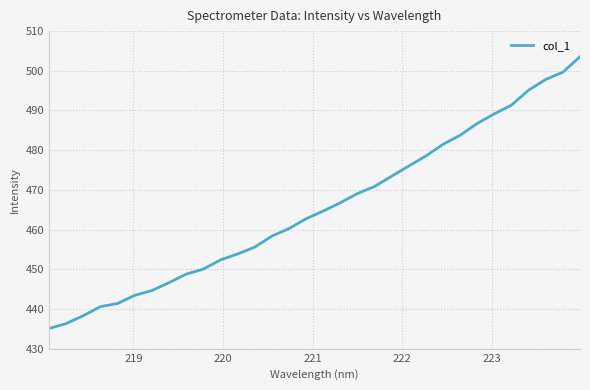

What is the minimum value shown in the chart?

435.1